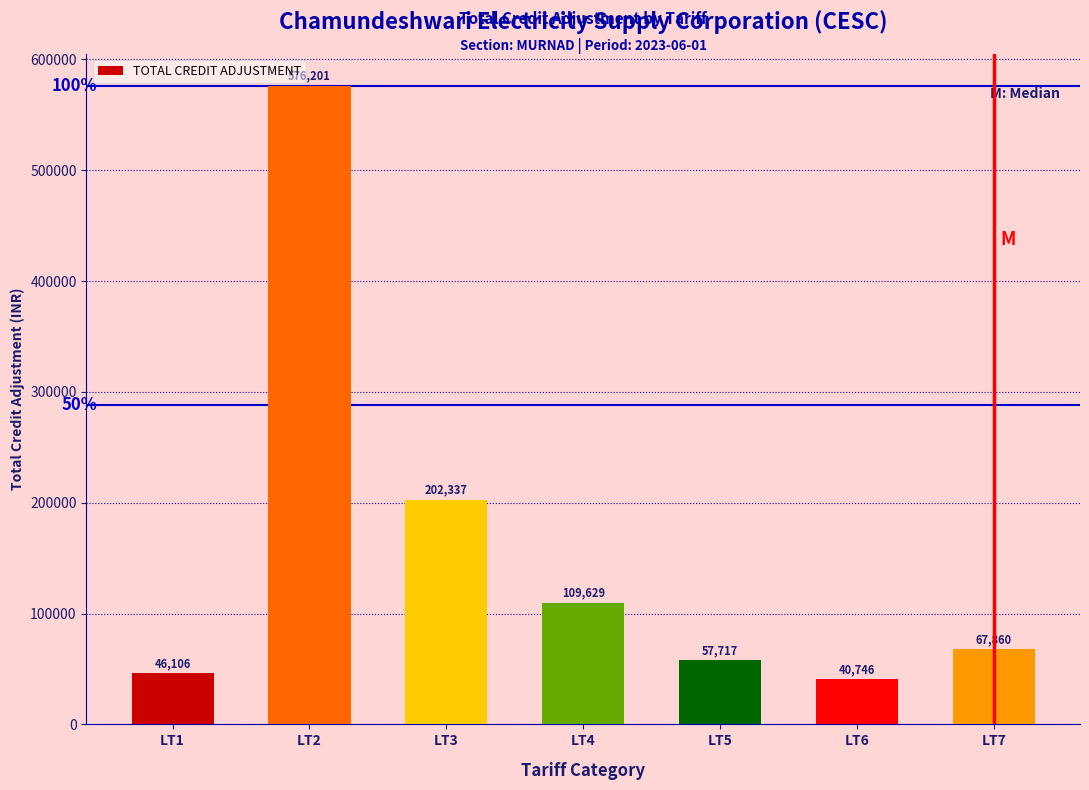

What is the ratio of the value at LT5 to the value at LT6?

1.4